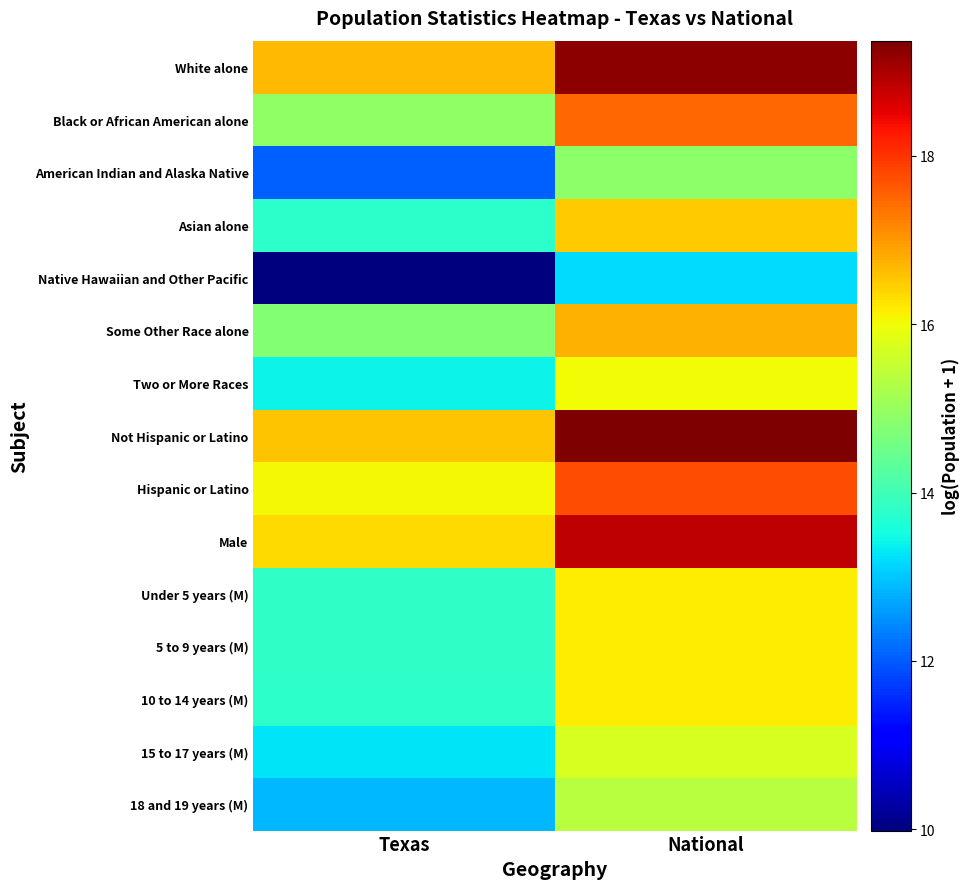

Which series has the widest spread of values?

Native Hawaiian and Other Pacific